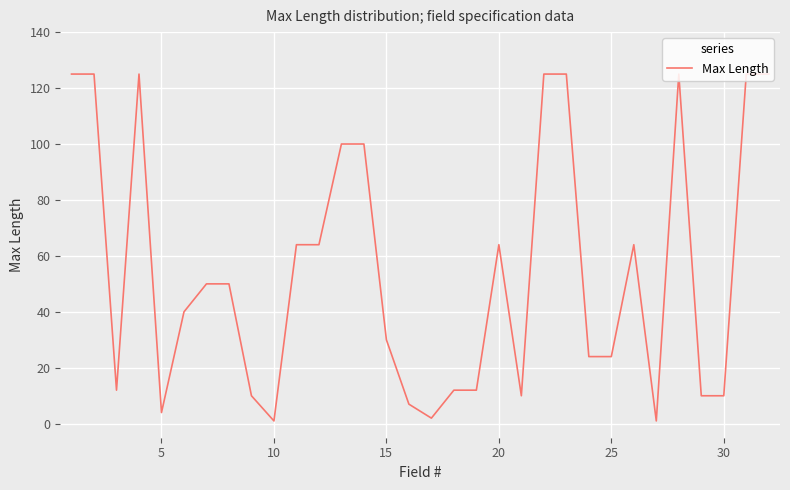

What is the difference between the maximum and second lowest values?

124